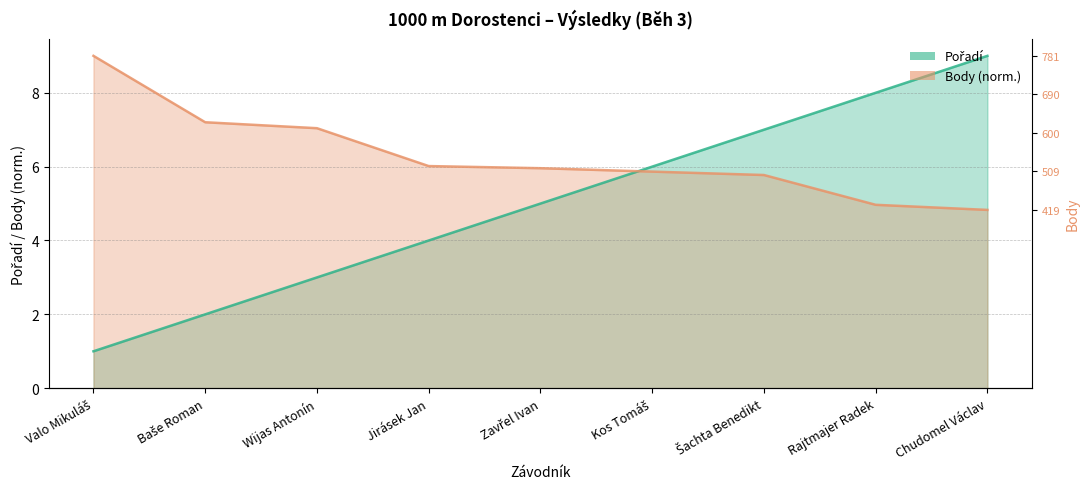

Which label corresponds to the smallest value in the chart?

Valo Mikuláš